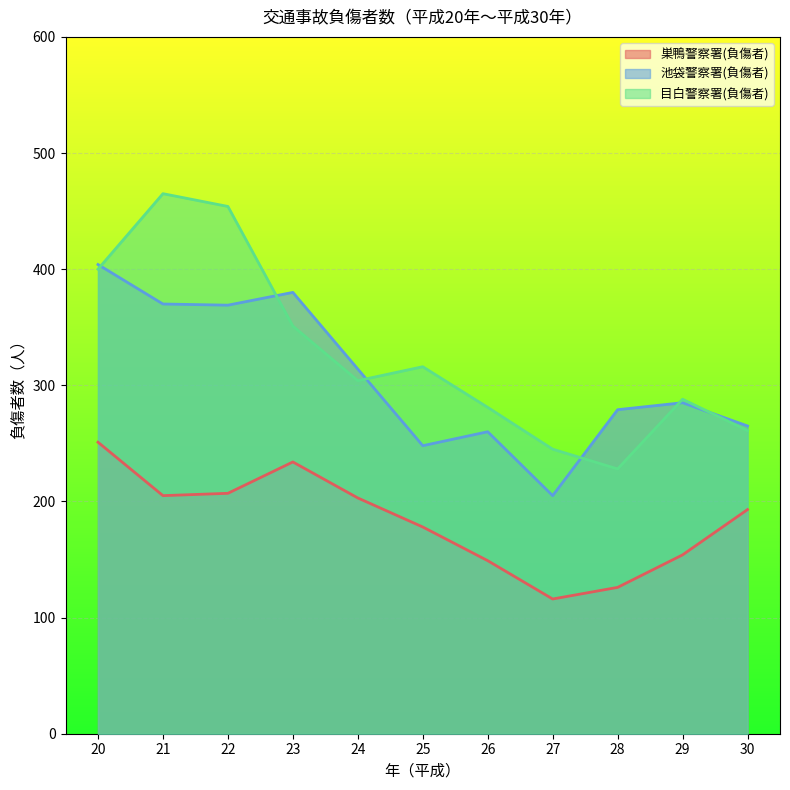

True or false: 目白警察署(負傷者) has more than 1 points higher than both neighbors.

True